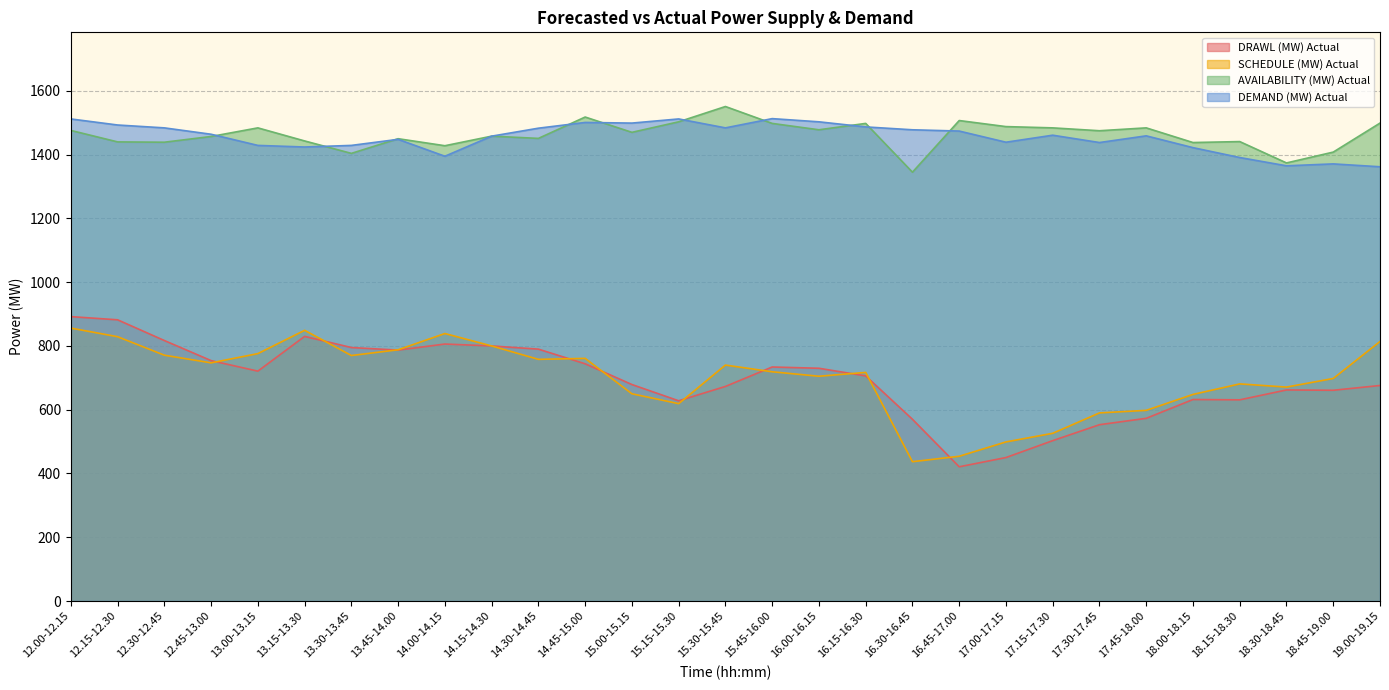

Which label corresponds to the largest value in the chart?

15.30-15.45